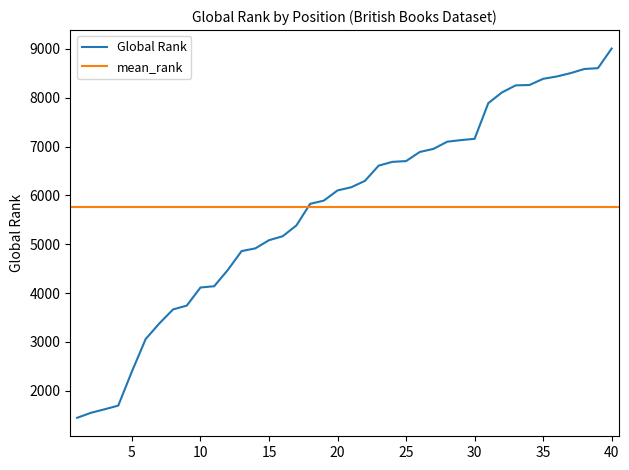

List the labels in order of value, largest first.

40, 39, 38, 37, 36, 35, 34, 33, 32, 31, 30, 29, 28, 27, 26, 25, 24, 23, 22, 21, 20, 19, 18, 17, 16, 15, 14, 13, 12, 11, 10, 9, 8, 7, 6, 5, 4, 3, 2, 1